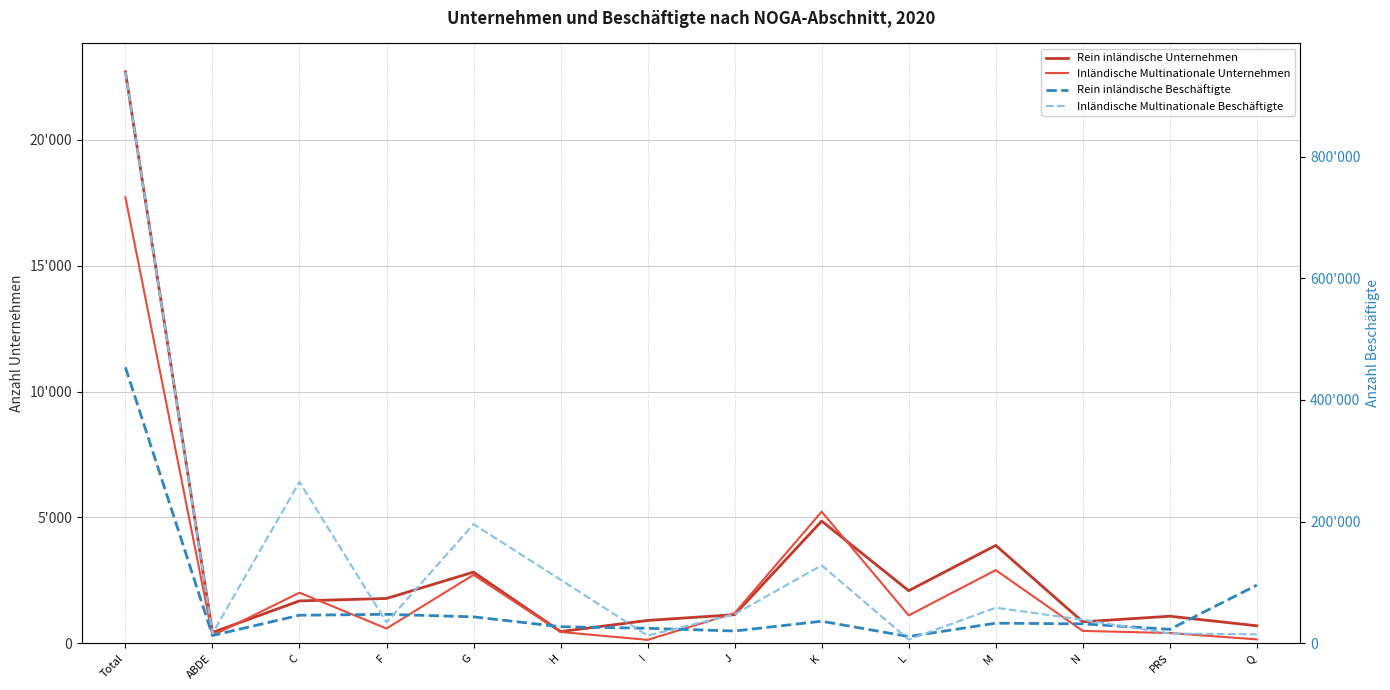

Between Total and M, which series saw the biggest shift?

Inländische Multinationale Beschäftigte